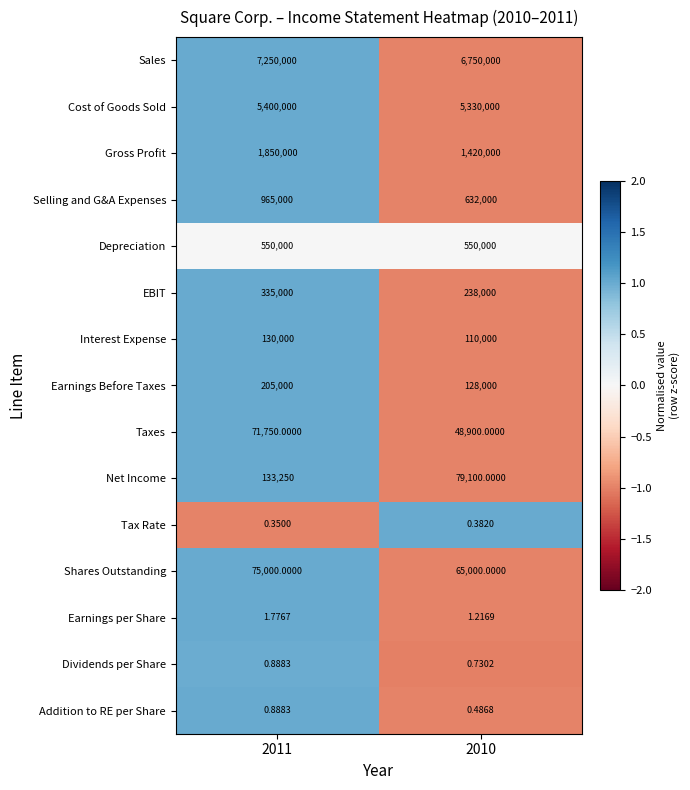

What is the total value across all series at 2010?

15351002.8